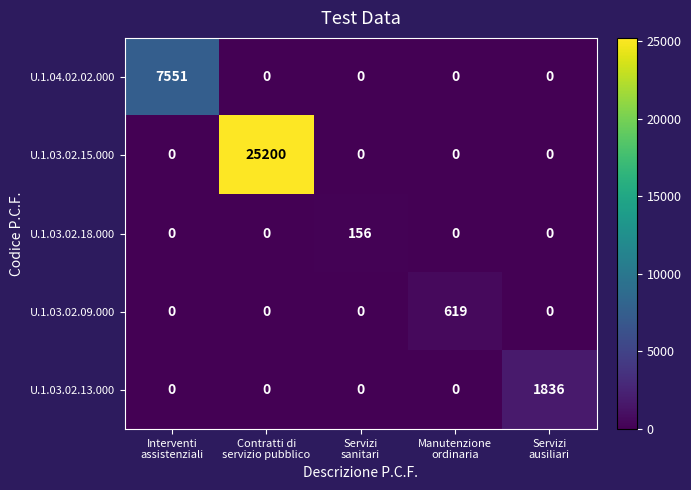

What is the maximum value for U.1.04.02.02.000?

7551